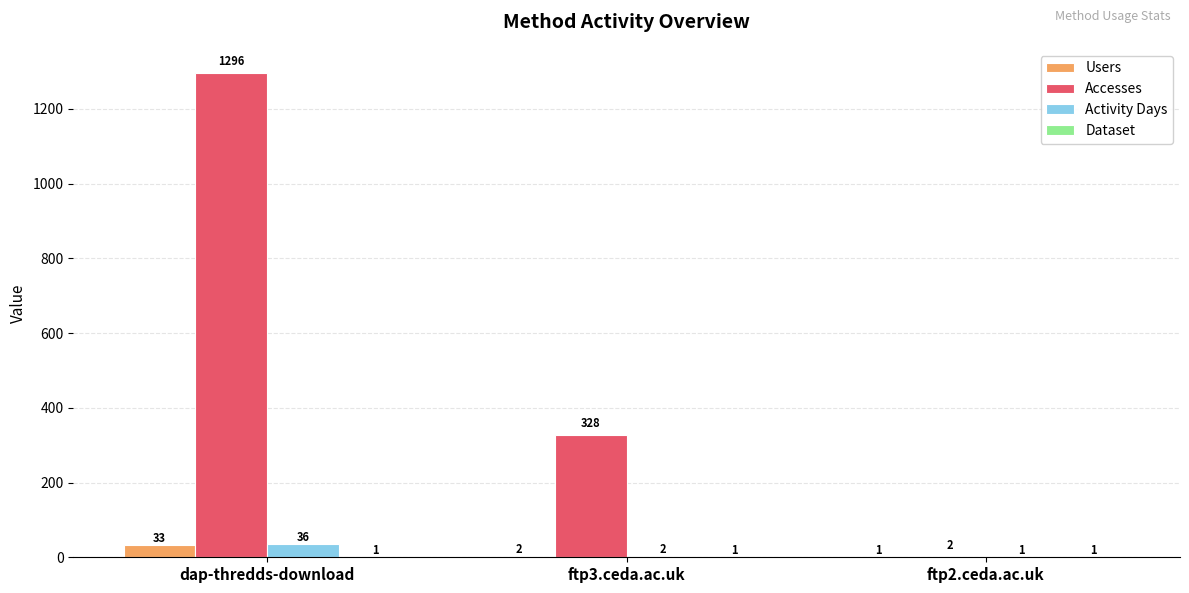

Which category has the highest value across all series?

dap-thredds-download